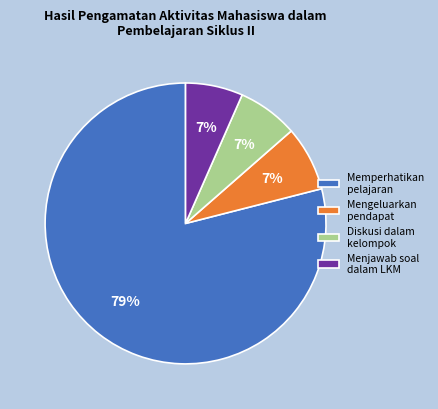

Combined, do Memperhatikan pelajaran and Mengeluarkan pendapat account for over 50%?

Yes